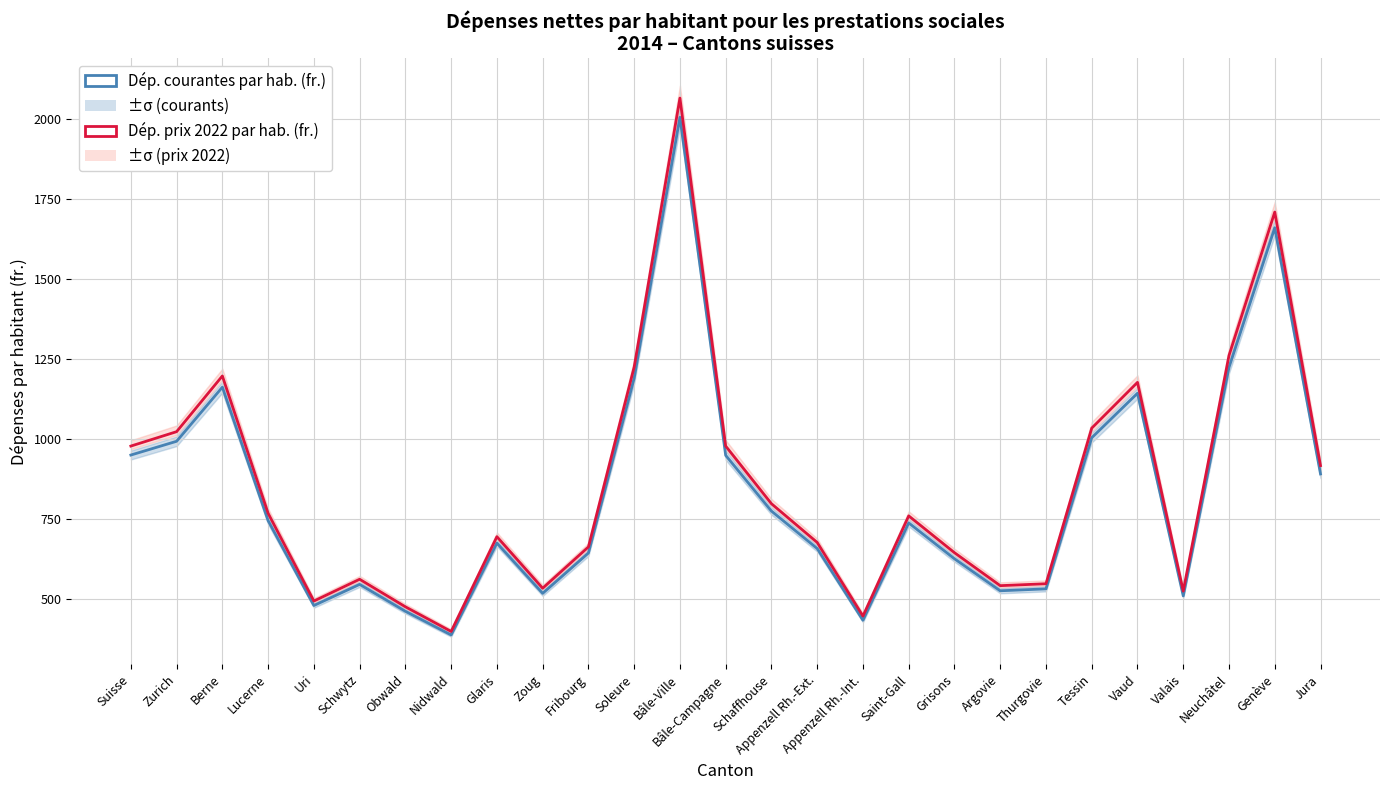

Which series changed the most between Neuchâtel and Jura?

Dép. prix 2022 par hab. (fr.)